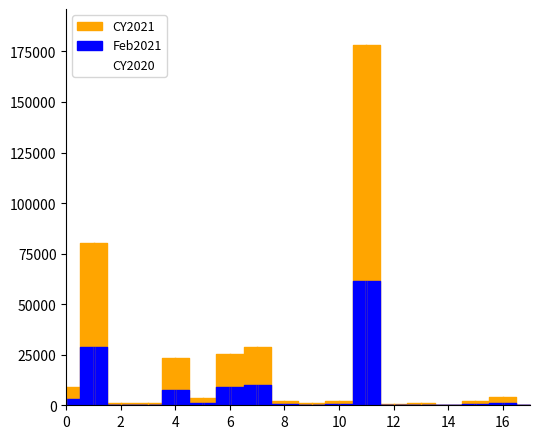

What is the difference between the maximum and minimum values in the Feb2021 series?

61349